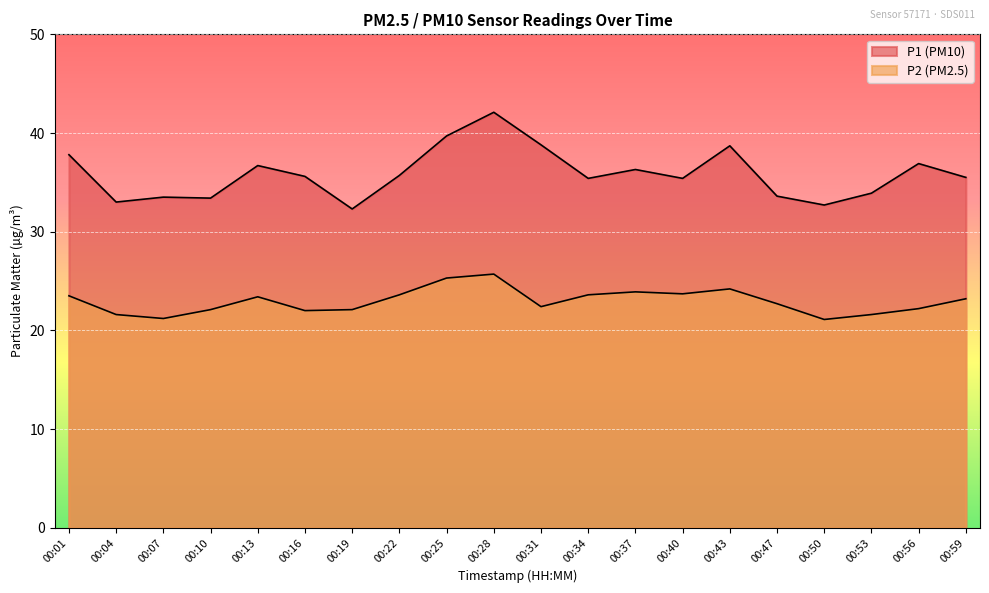

How many data points in P1 are above 35?

13